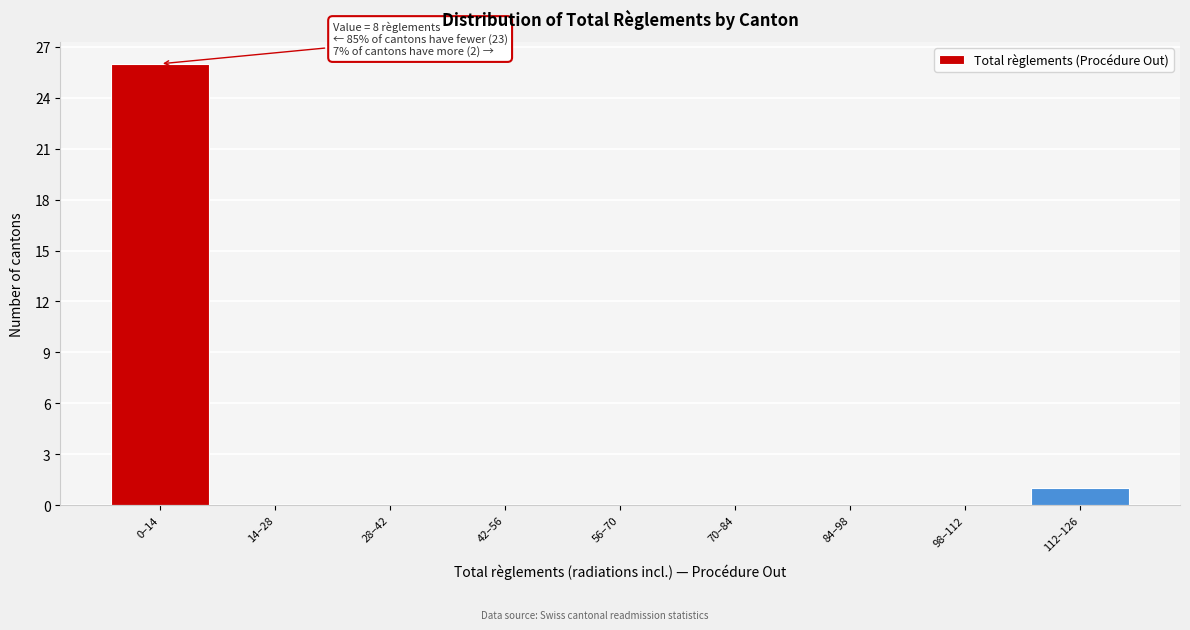

Reading left to right, extract all data points from this chart.

0–14=26	14–28=0	28–42=0	42–56=0	56–70=0	70–84=0	84–98=0	98–112=0	112–126=1